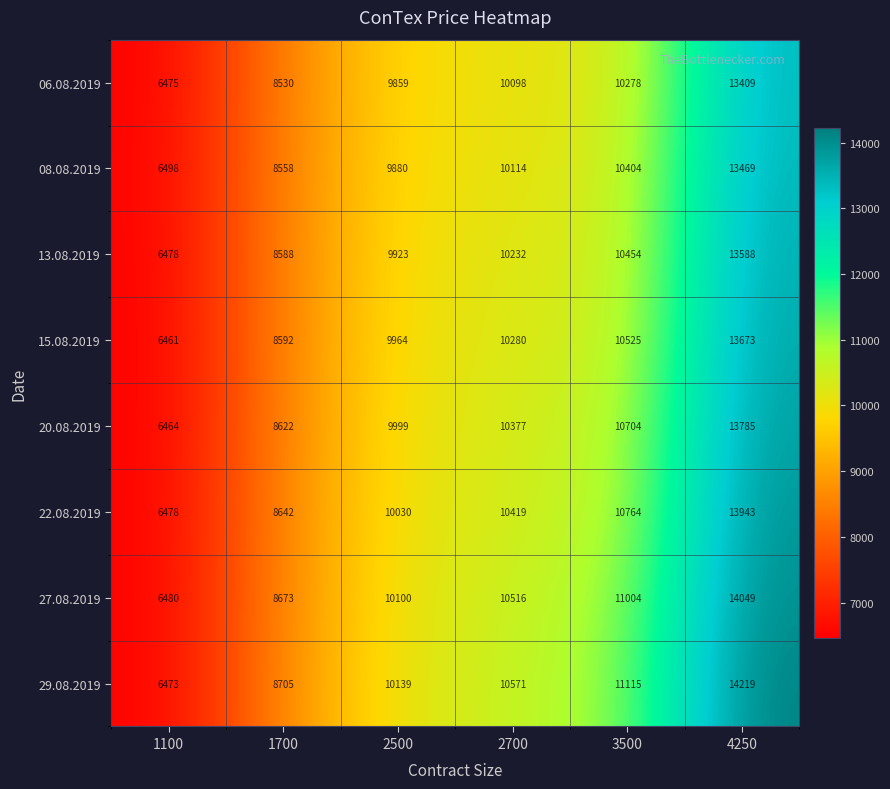

Is the value of 20.08.2019 at 2700 greater than the value of 29.08.2019 at 1100?

Yes